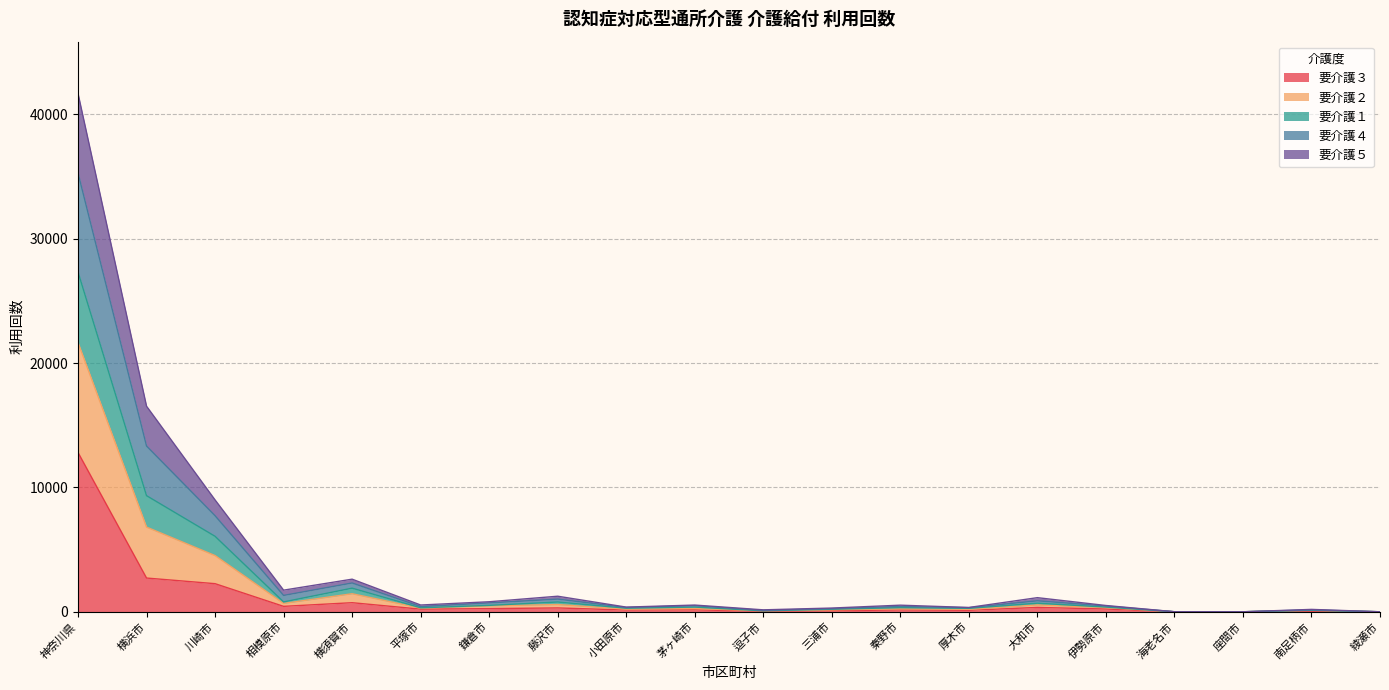

At which label does 要介護３ reach its peak?

神奈川県